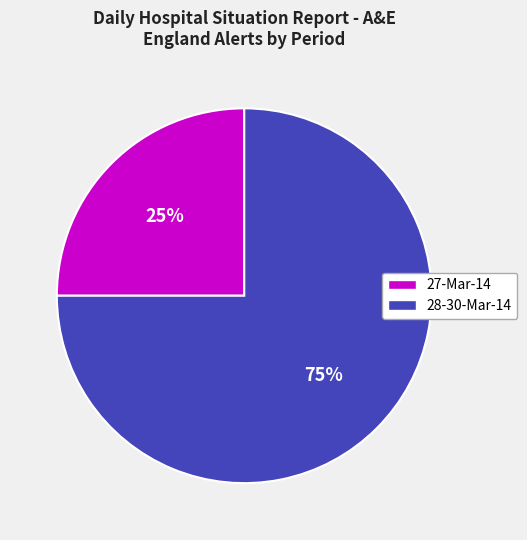

Rank the categories by value from lowest to highest.

27-Mar-14, 28-30-Mar-14